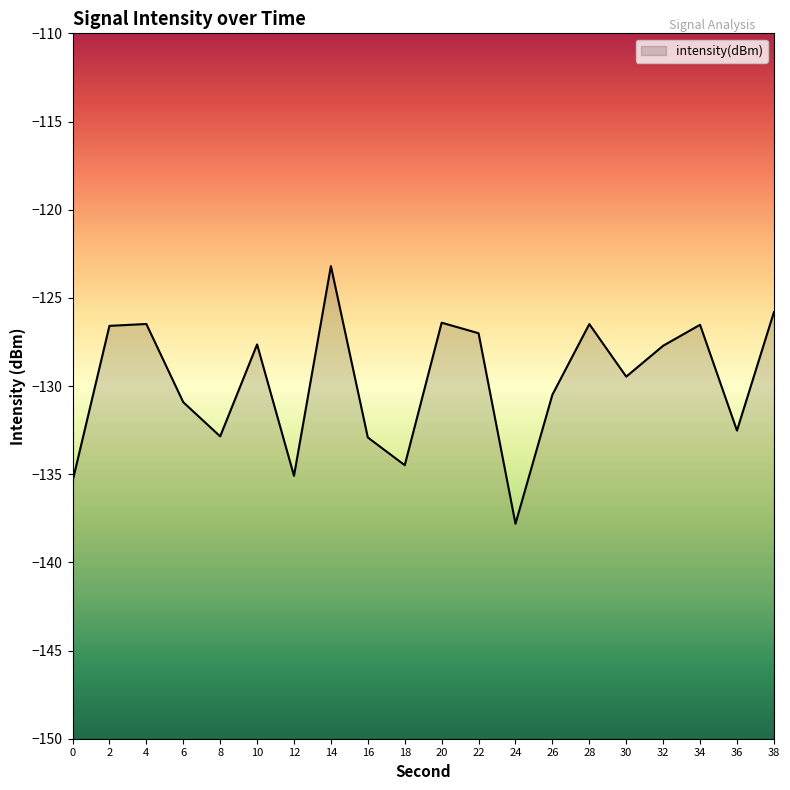

Where is the first local minimum?

8